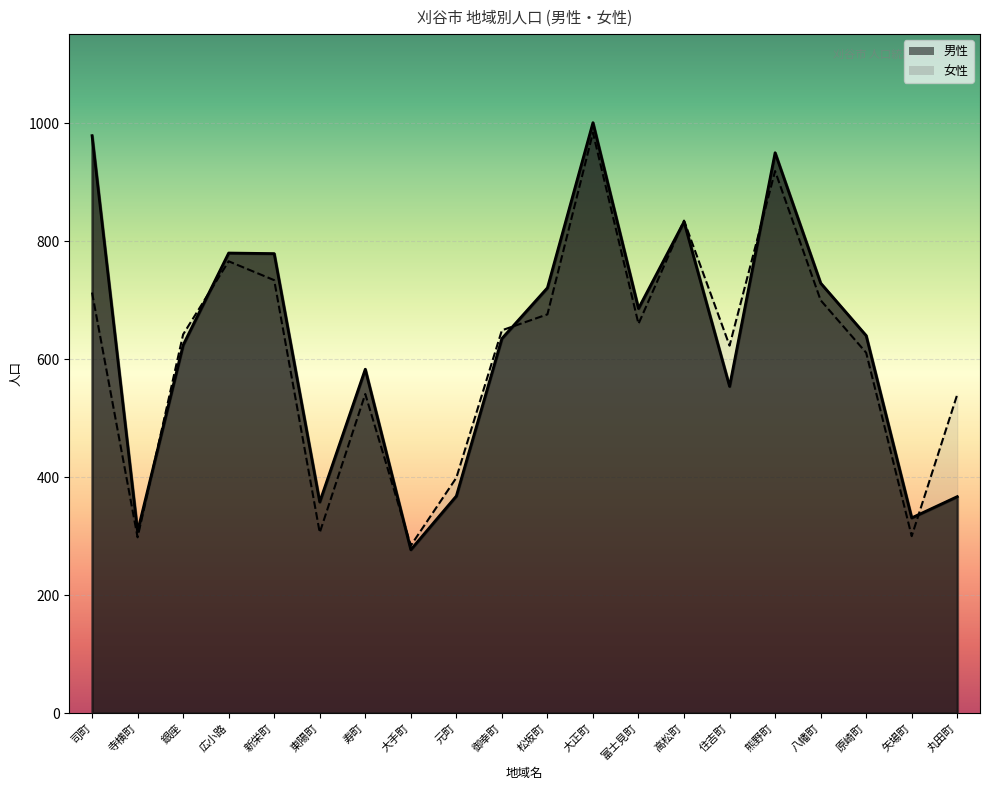

What position from the left is 東陽町?

6